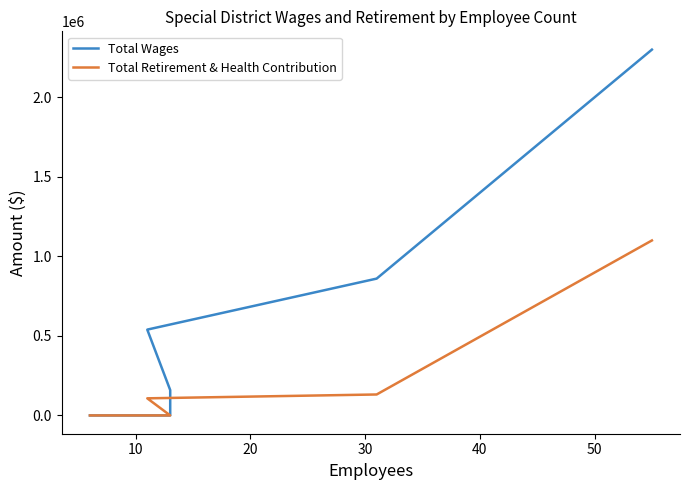

True or false: Total Retirement & Health Contribution and Total Wages intersect in this chart.

False